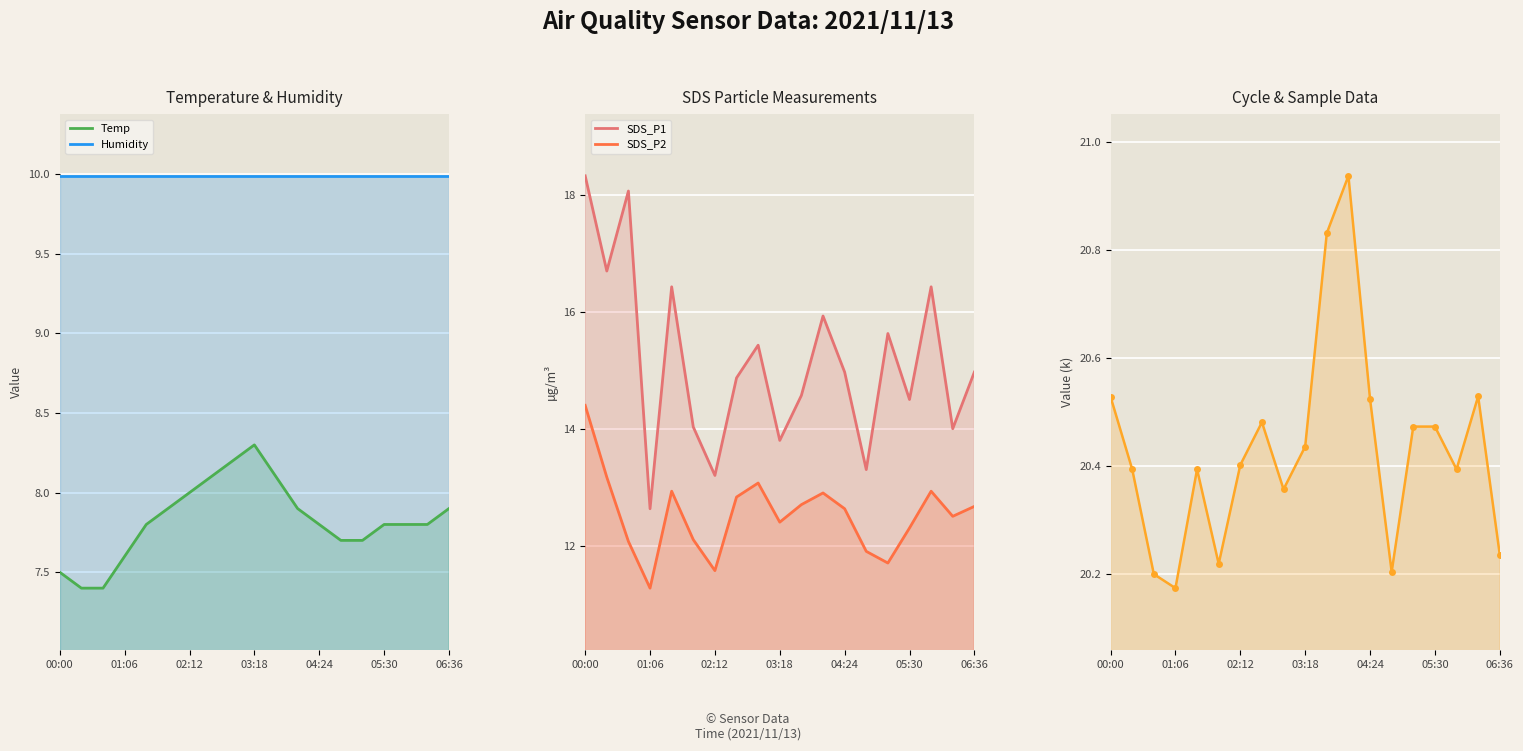

Which series has the largest range (max minus min)?

SDS_P1